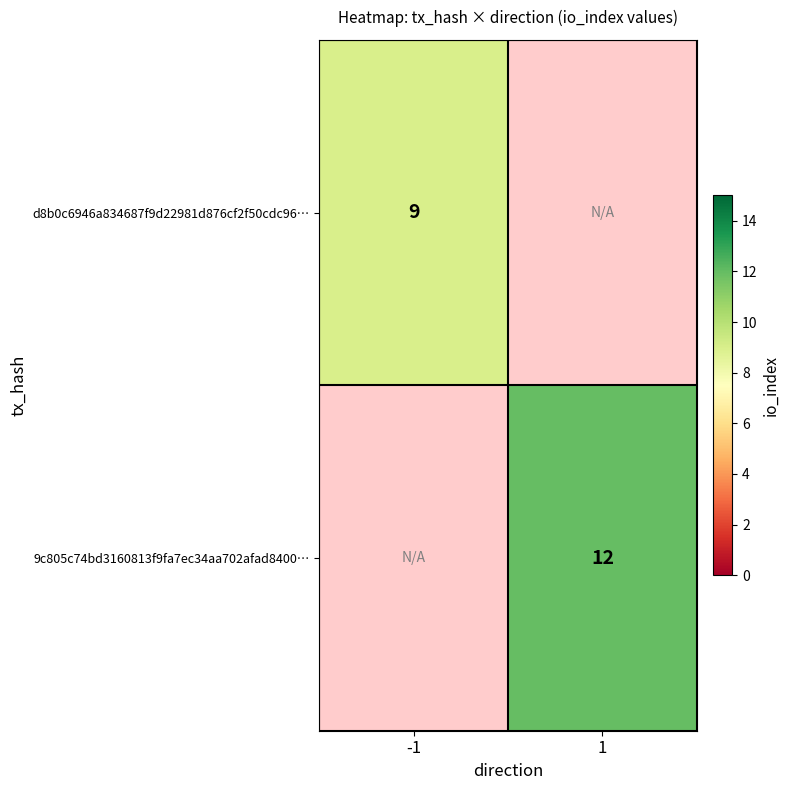

The d8b0c6946a834687f9d22981d876cf2f50cdc96… series shows 9 at -1. True or false?

True